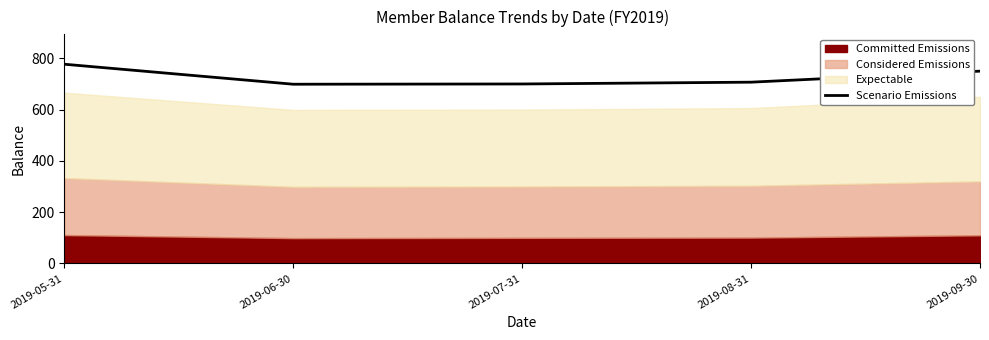

At which category does the data reach its first local valley?

2019-06-30